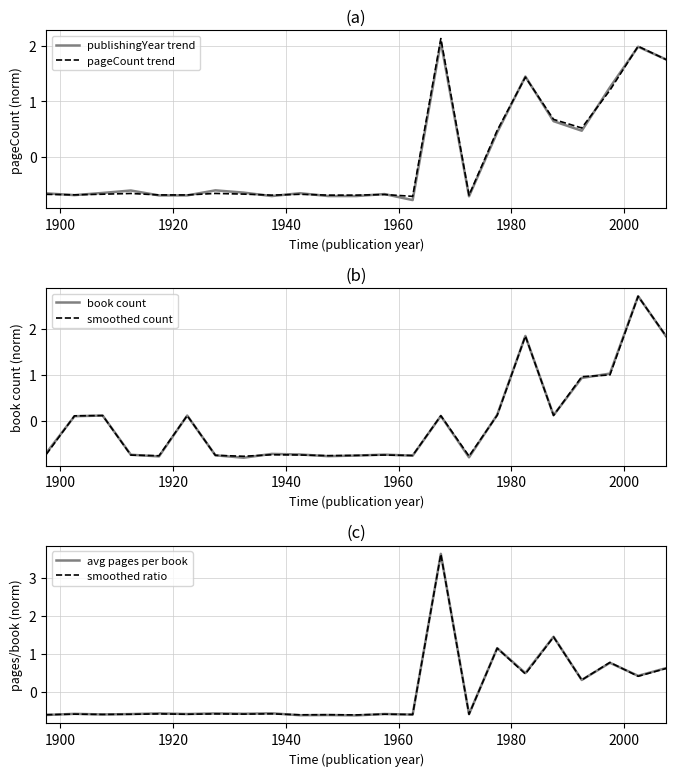

At which category does pageCount trend reach its first local valley?

1900